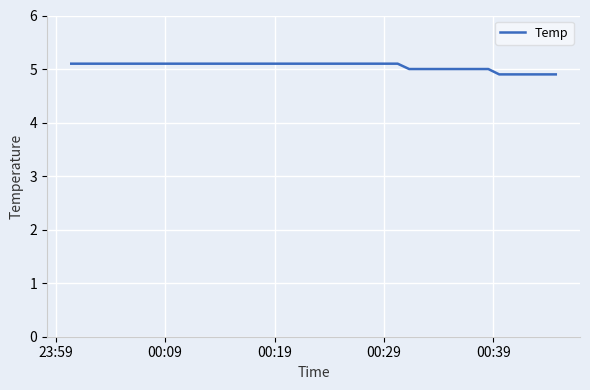

What is the greatest value displayed?

5.1